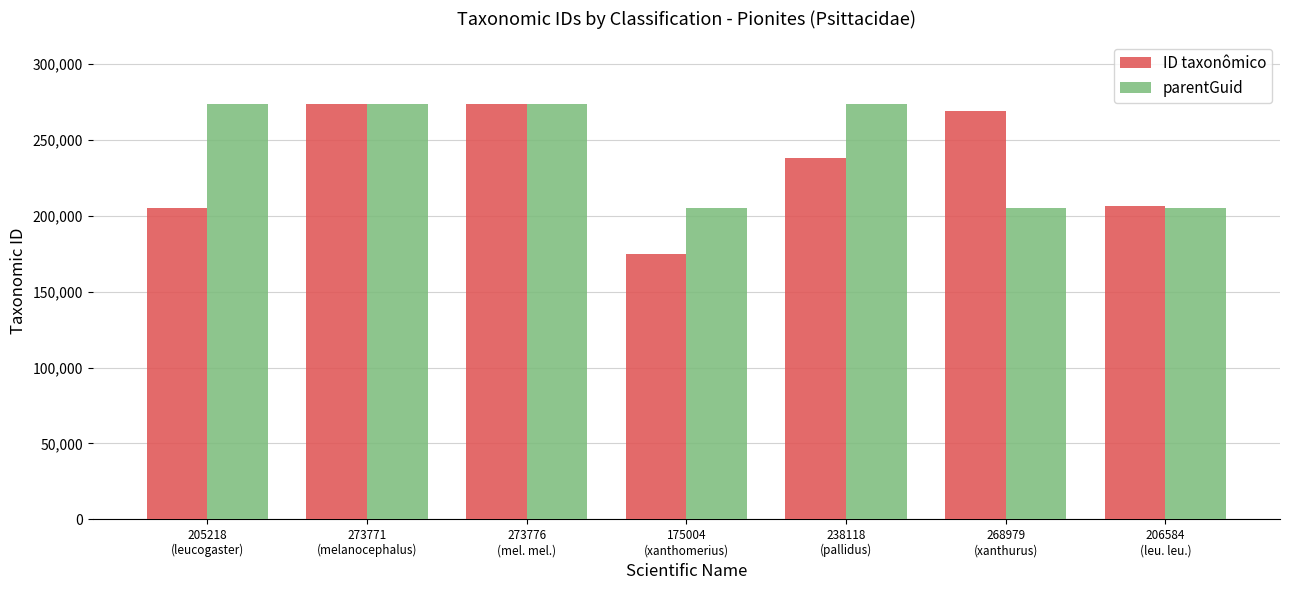

Between 273776
(mel. mel.) and 206584
(leu. leu.), which series saw the biggest shift?

parentGuid